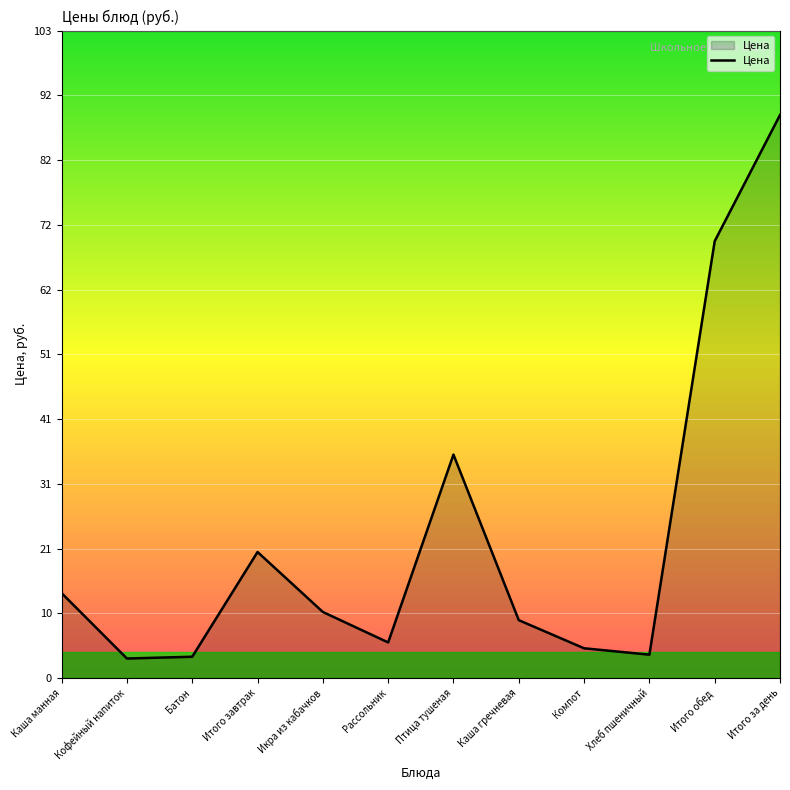

How many interior local valleys (lower than both neighbors) does the data have?

3